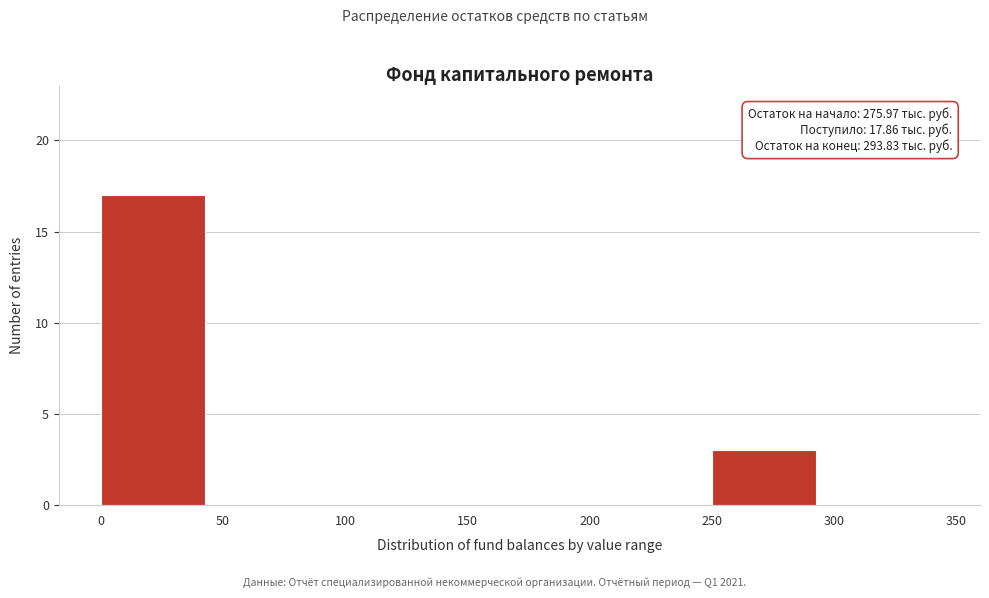

Over which range of the x-axis is the bar tallest?

0 to 50